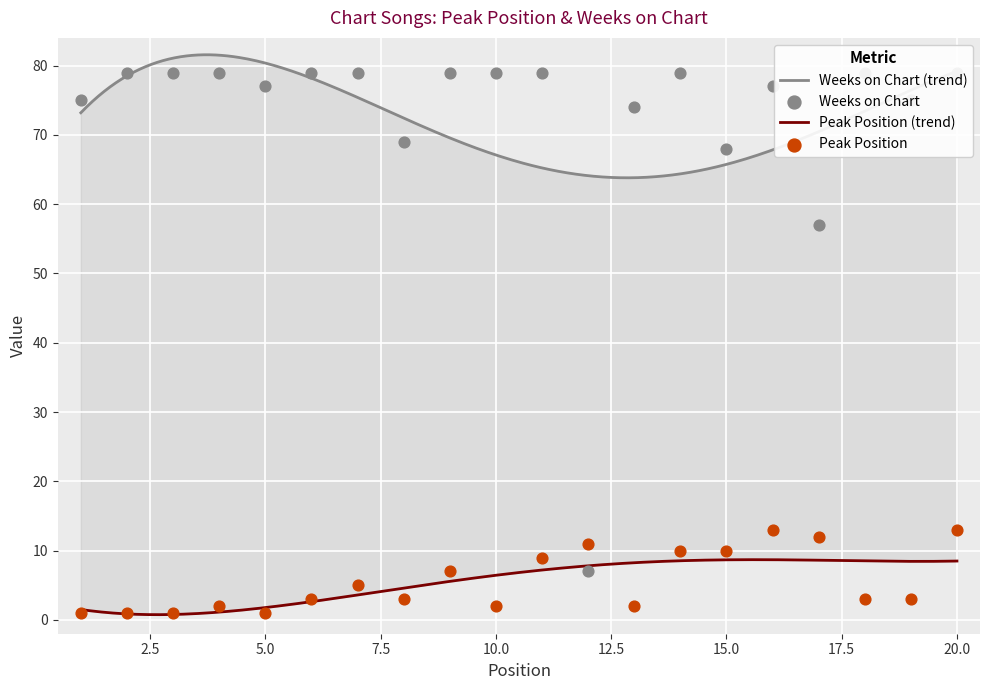

Which series contains the highest Y value?

Weeks on Chart